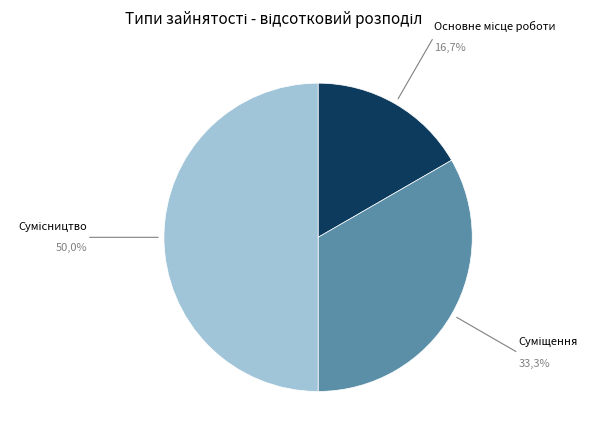

Count the number of slices in the pie.

3